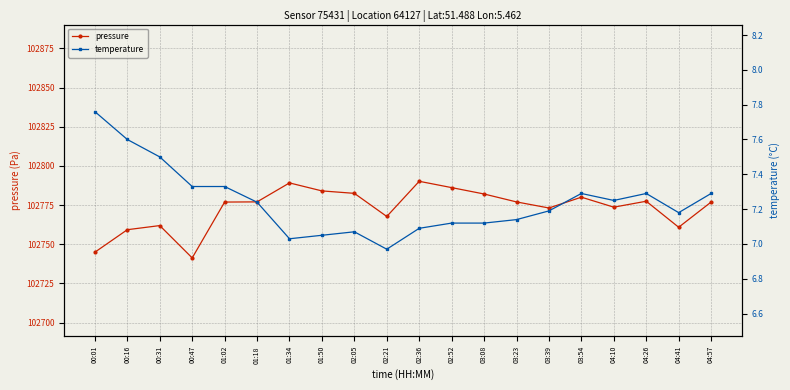

What are all the series names shown in the legend?

pressure, temperature